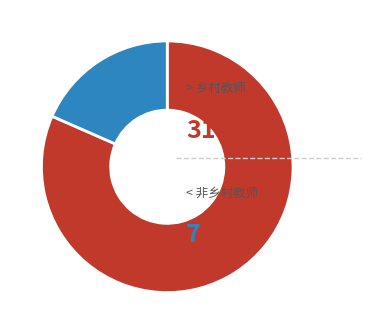

Is there a majority slice in this chart?

Yes